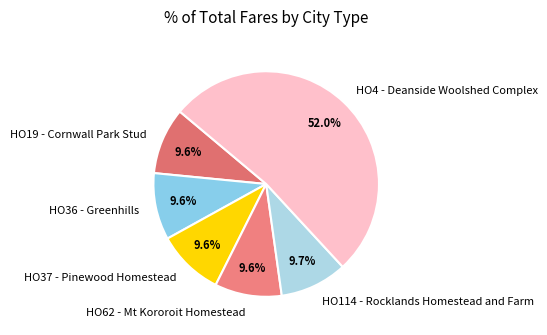

What is the largest slice in the pie chart?

HO4 - Deanside Woolshed Complex